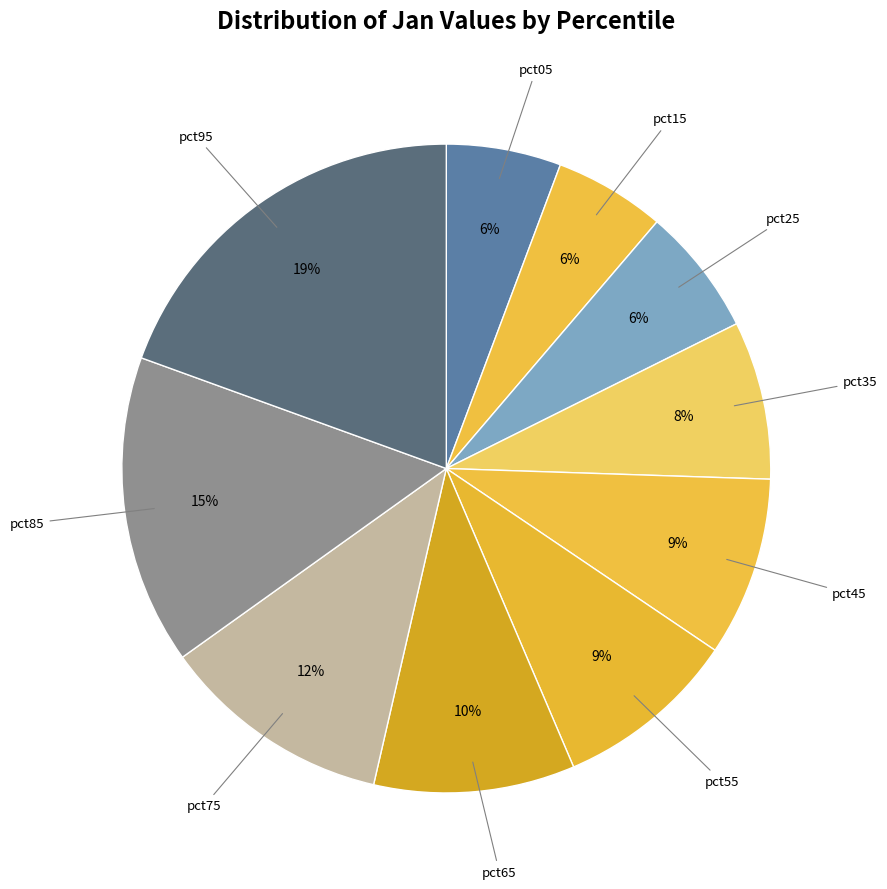

To the nearest percent, what is the average slice percentage?

10%